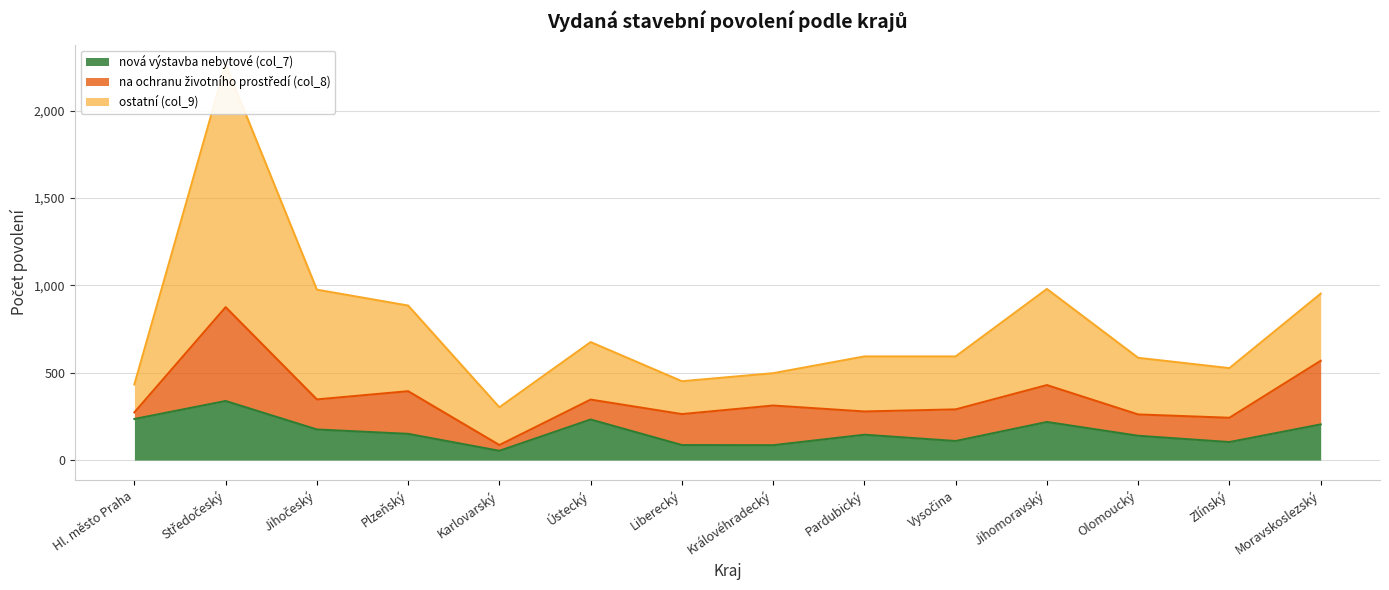

What is the lowest value of the nová výstavba nebytové (col_7) series?

53